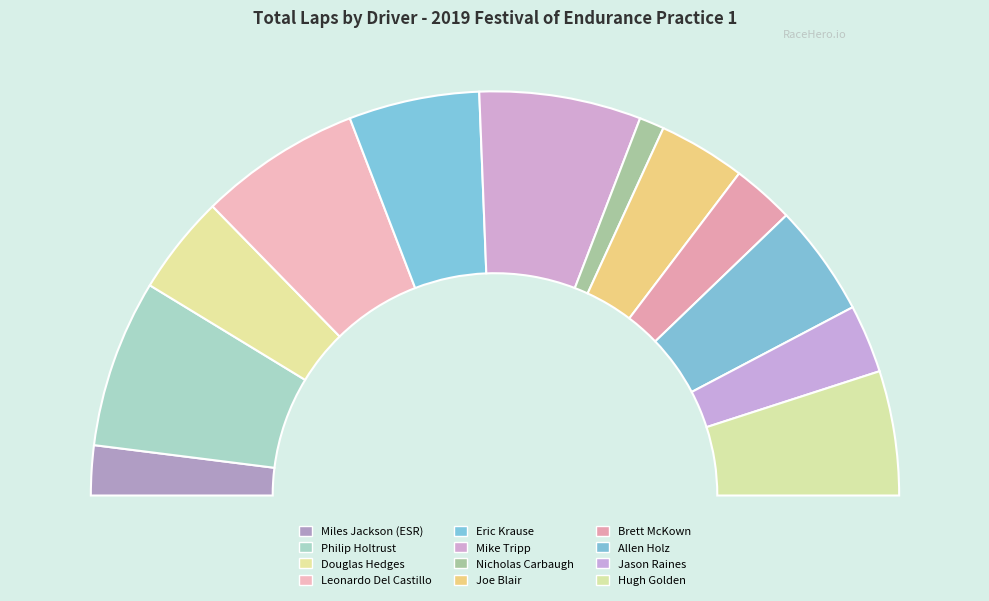

Do Jason Raines and Hugh Golden together represent more than half of the pie?

No